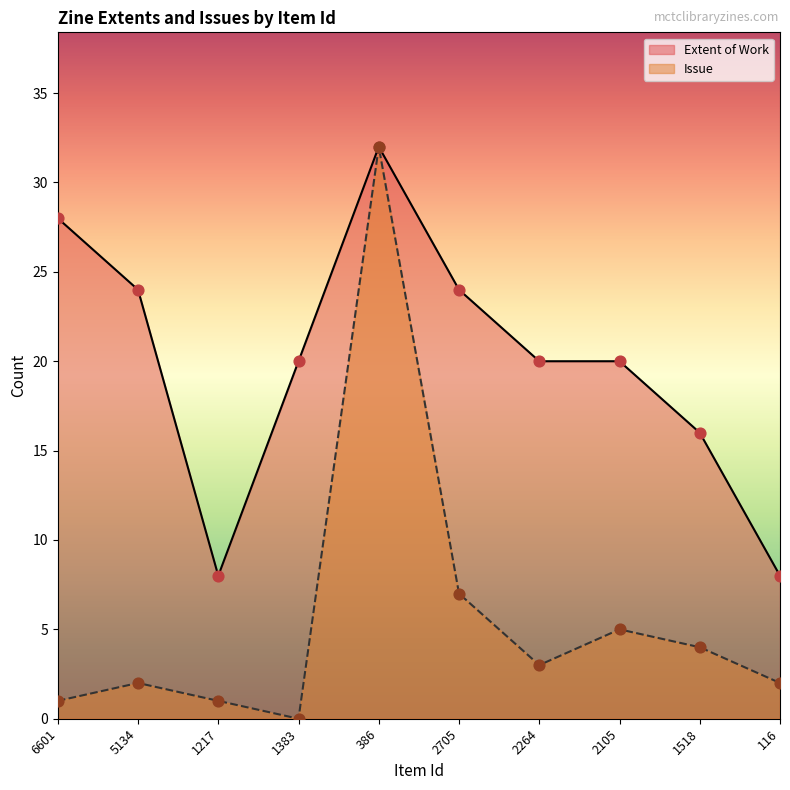

What is the total value across all series at 5134?

26